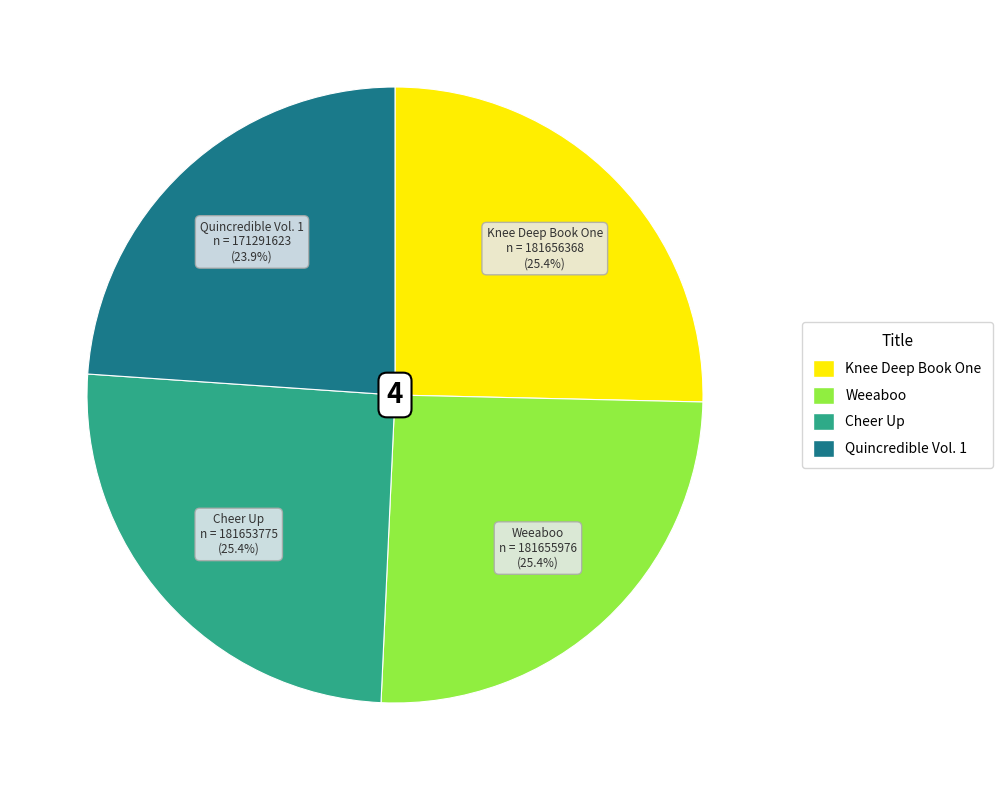

Does Quincredible Vol. 1 account for over 50% of the chart?

No